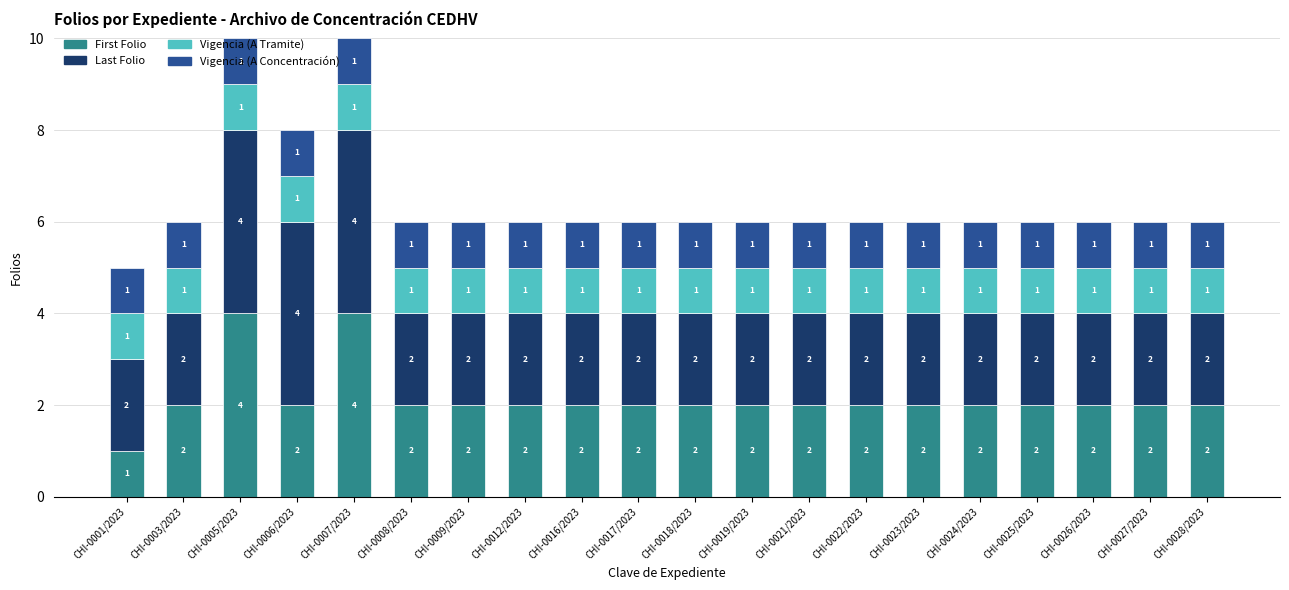

What is the difference between the maximum and minimum values in the First Folio series?

3